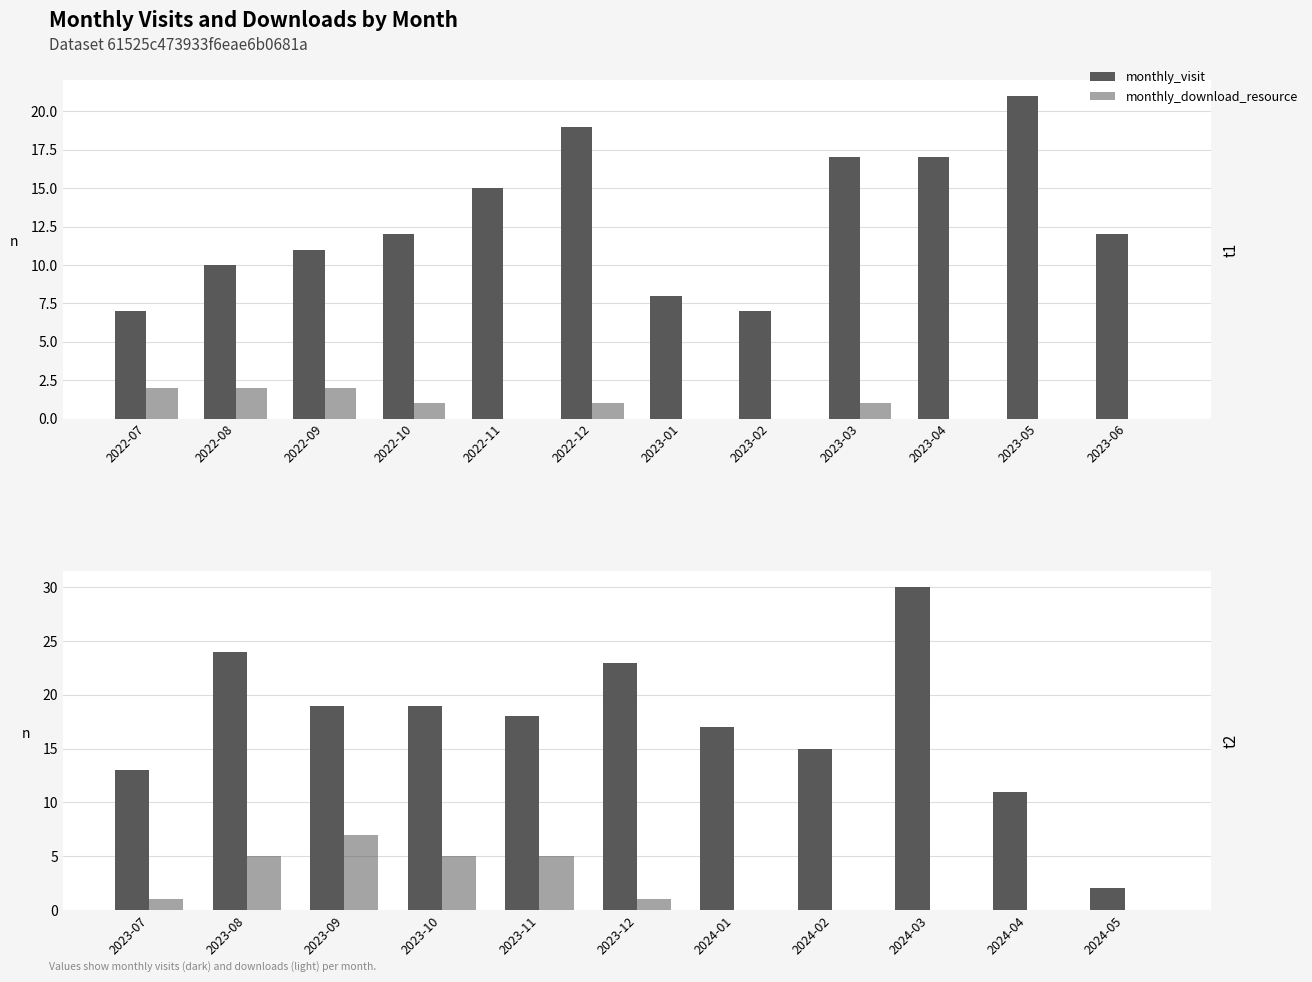

Count the number of categories in the chart.

11